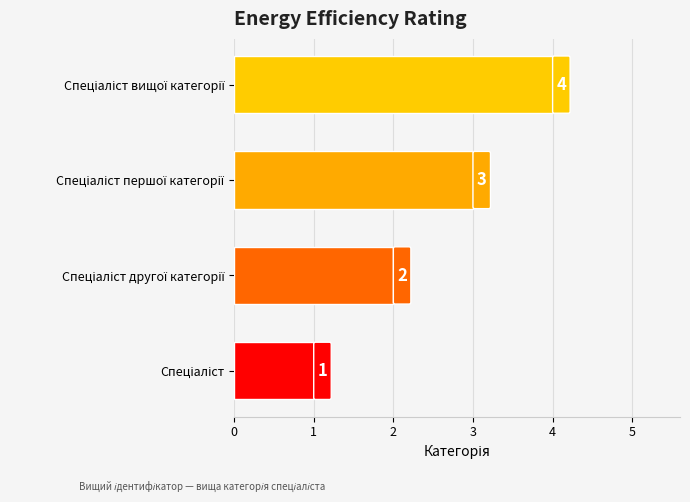

What is the greatest value displayed?

4